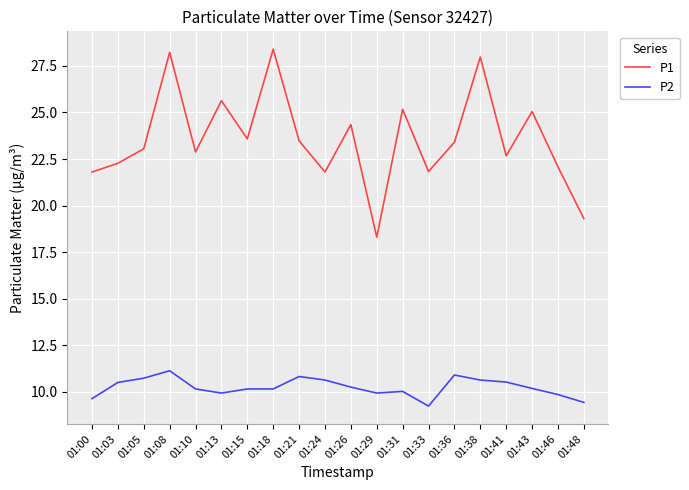

At 01:43, list the series in order from smallest to largest.

P2, P1